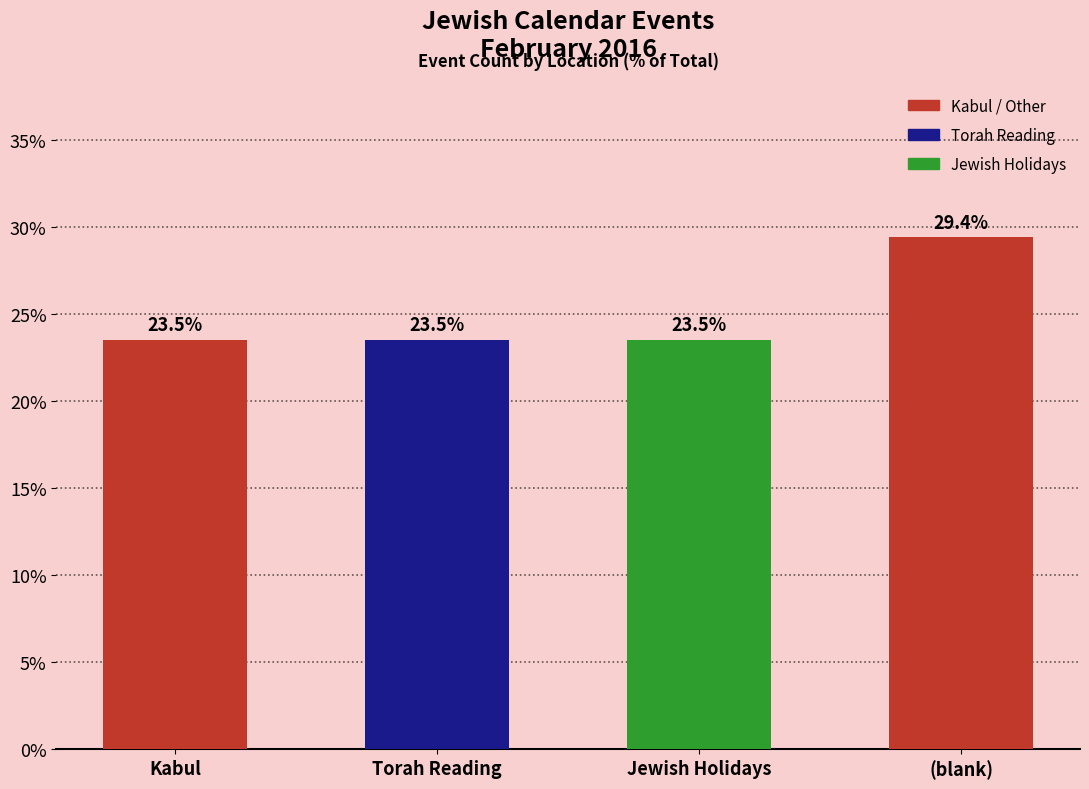

Between Kabul and (blank), which is larger?

(blank)